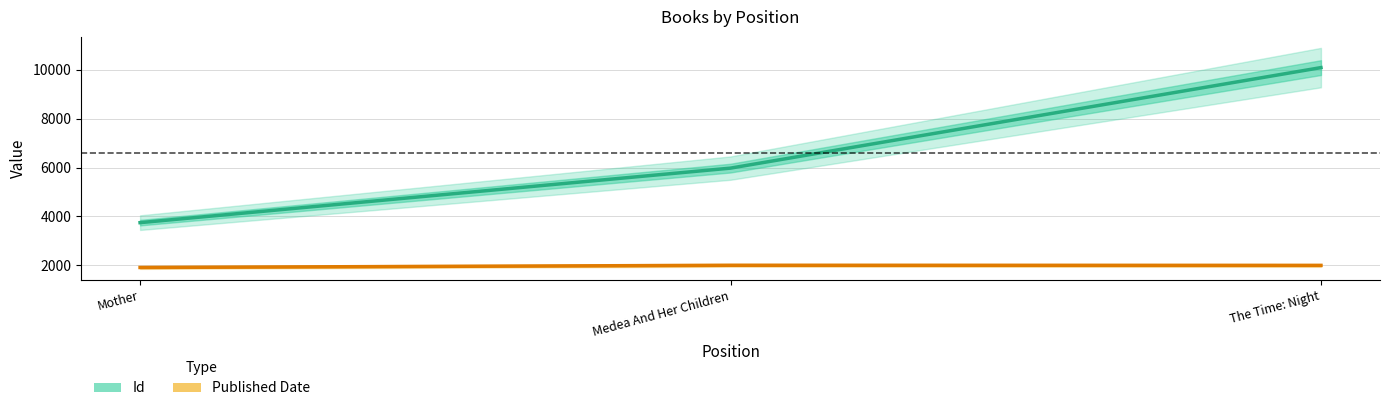

How many distinct data groups are displayed?

2